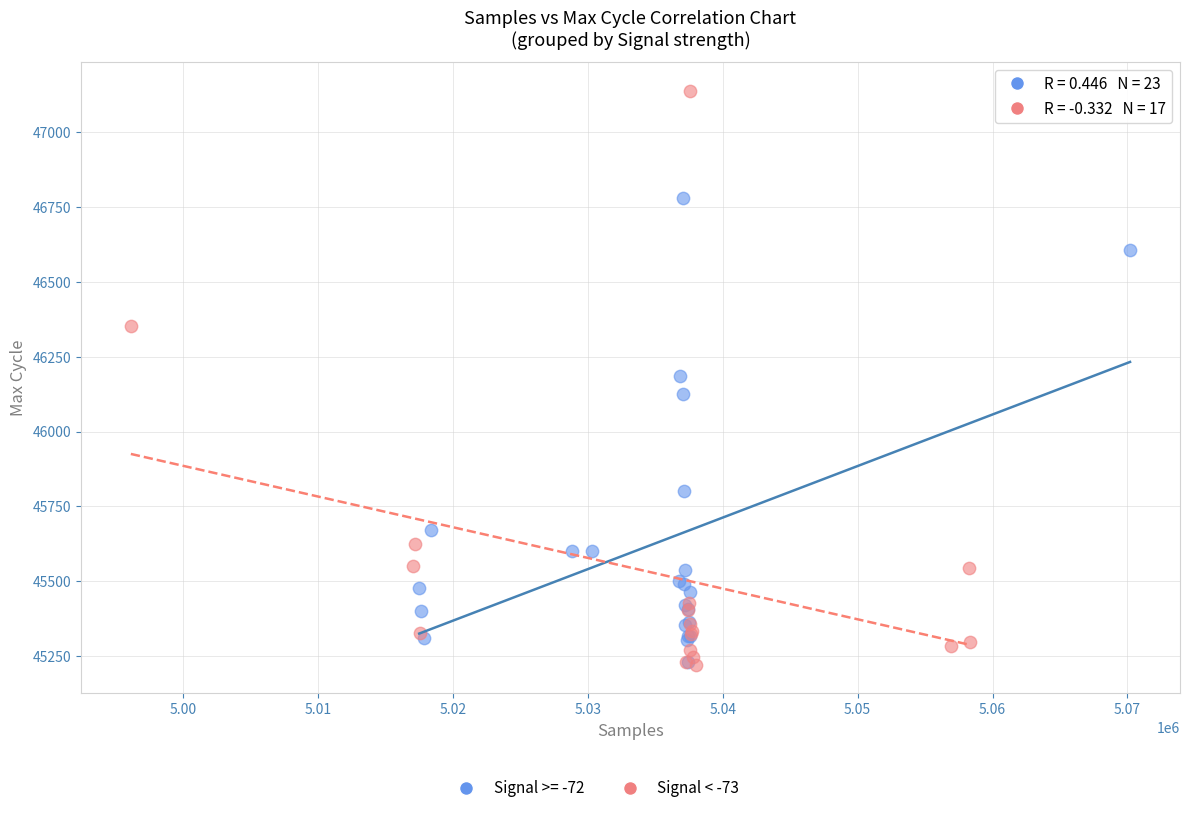

Which series has the largest Y range (max minus min)?

Signal < -73